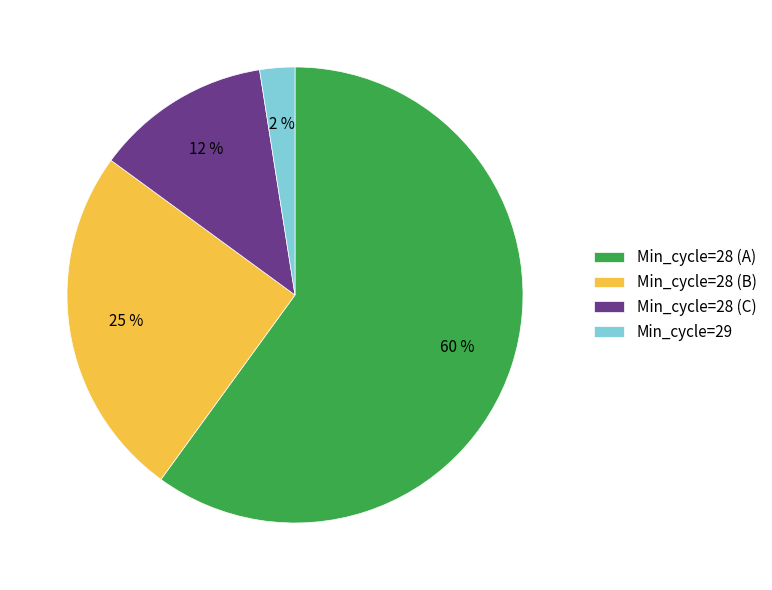

Do Min_cycle=28 (C) and Min_cycle=28 (A) together represent more than half of the pie?

Yes